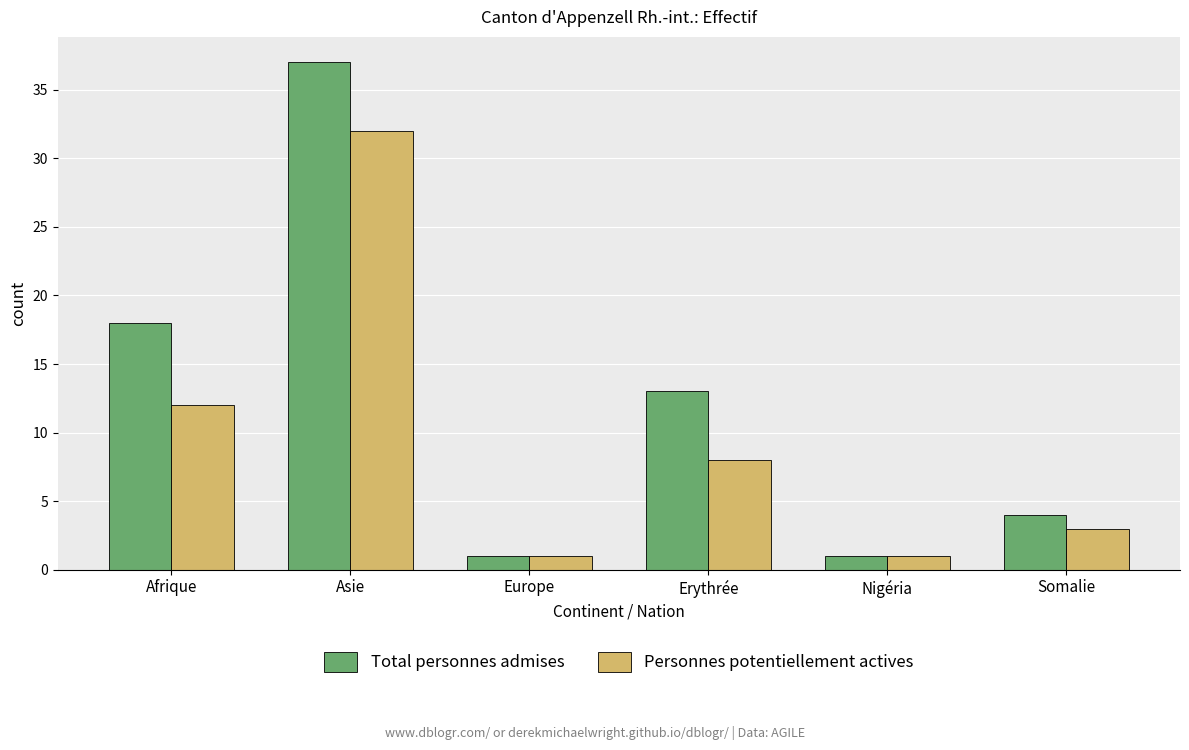

What is the value of the Personnes potentiellement actives bar at the 2nd from the left?

32